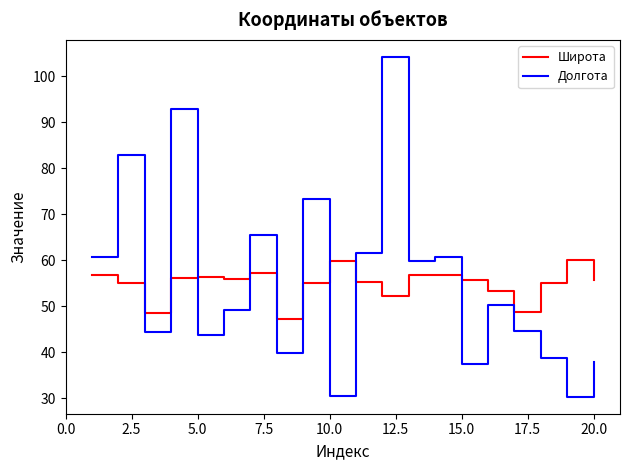

What is the minimum value for Широта?

47.3